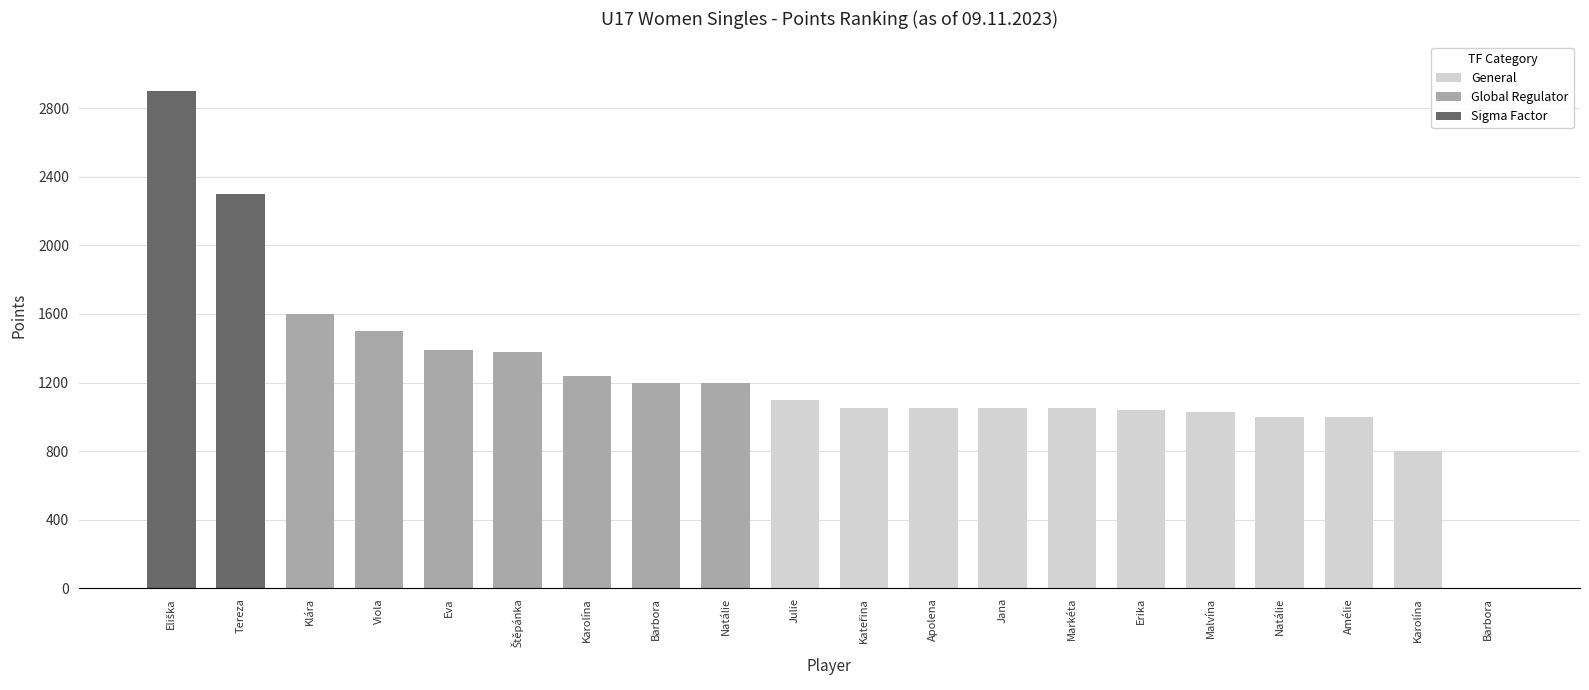

How many values are above zero?

19